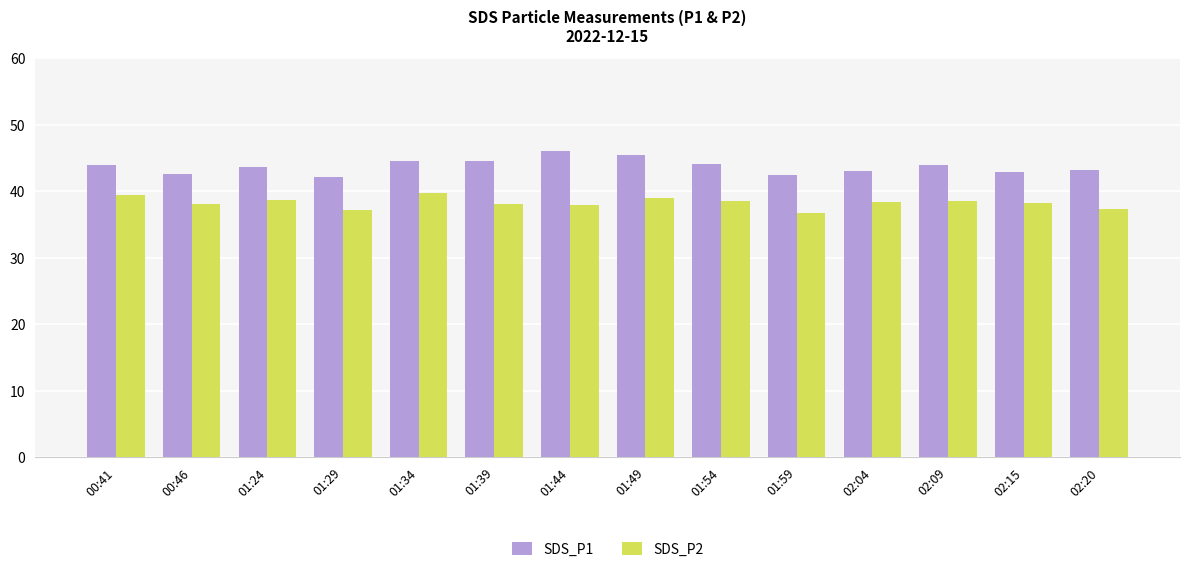

Is the value of SDS_P1 at 01:59 greater than the value of SDS_P2 at 00:46?

Yes